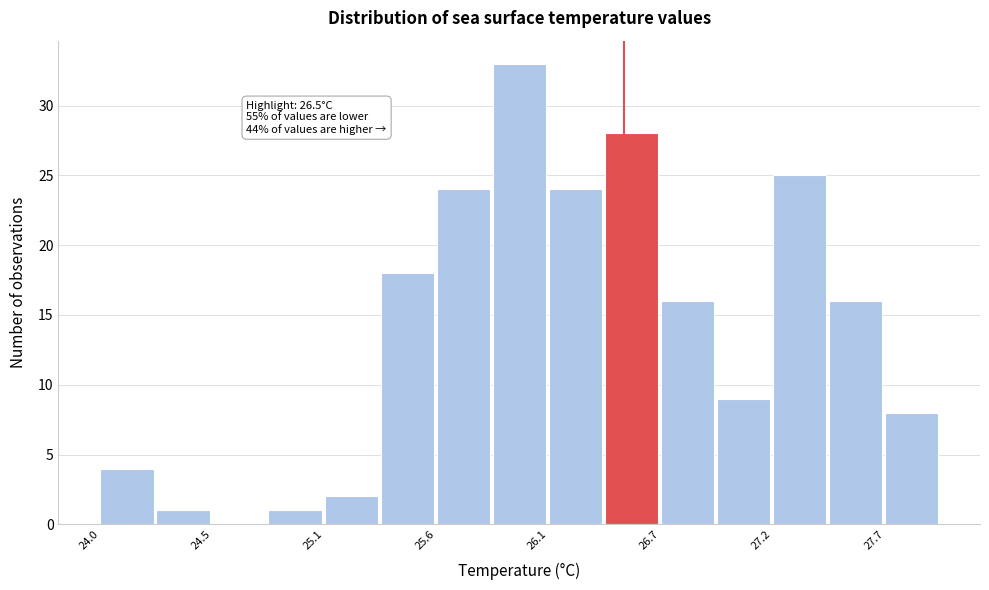

Around what value on the x-axis is the tallest bar? Give the approximate position of its centre, as read against the axis.

26.0